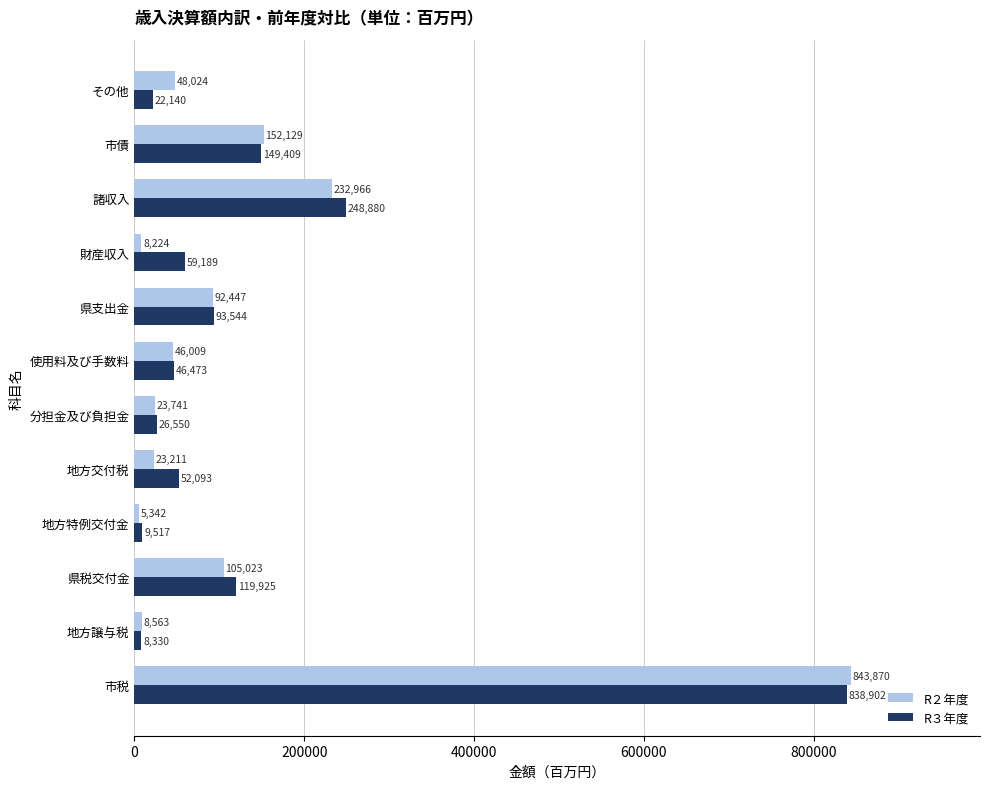

The value of R３年度 at 財産収入 is 103970. True or false?

False